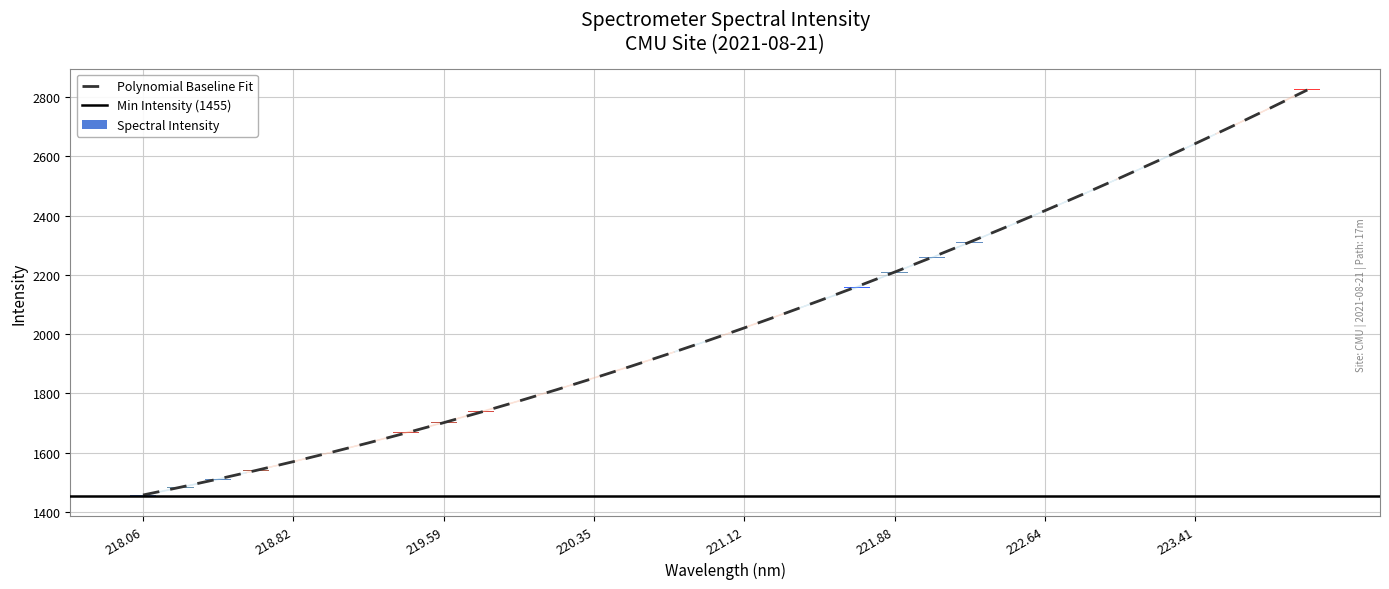

At which label is the value closest to 2140?

221.6902